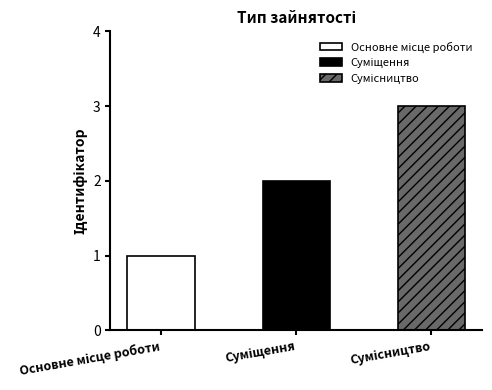

What position from the left is Сумісництво?

3